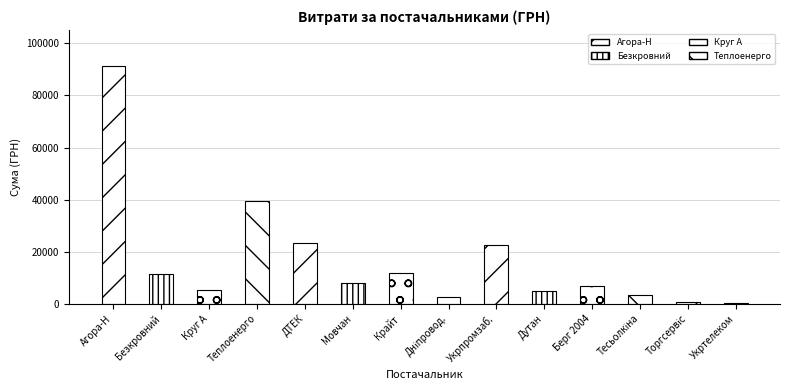

What is the label of the 8th bar from the right?

ТОВ "Крайт"